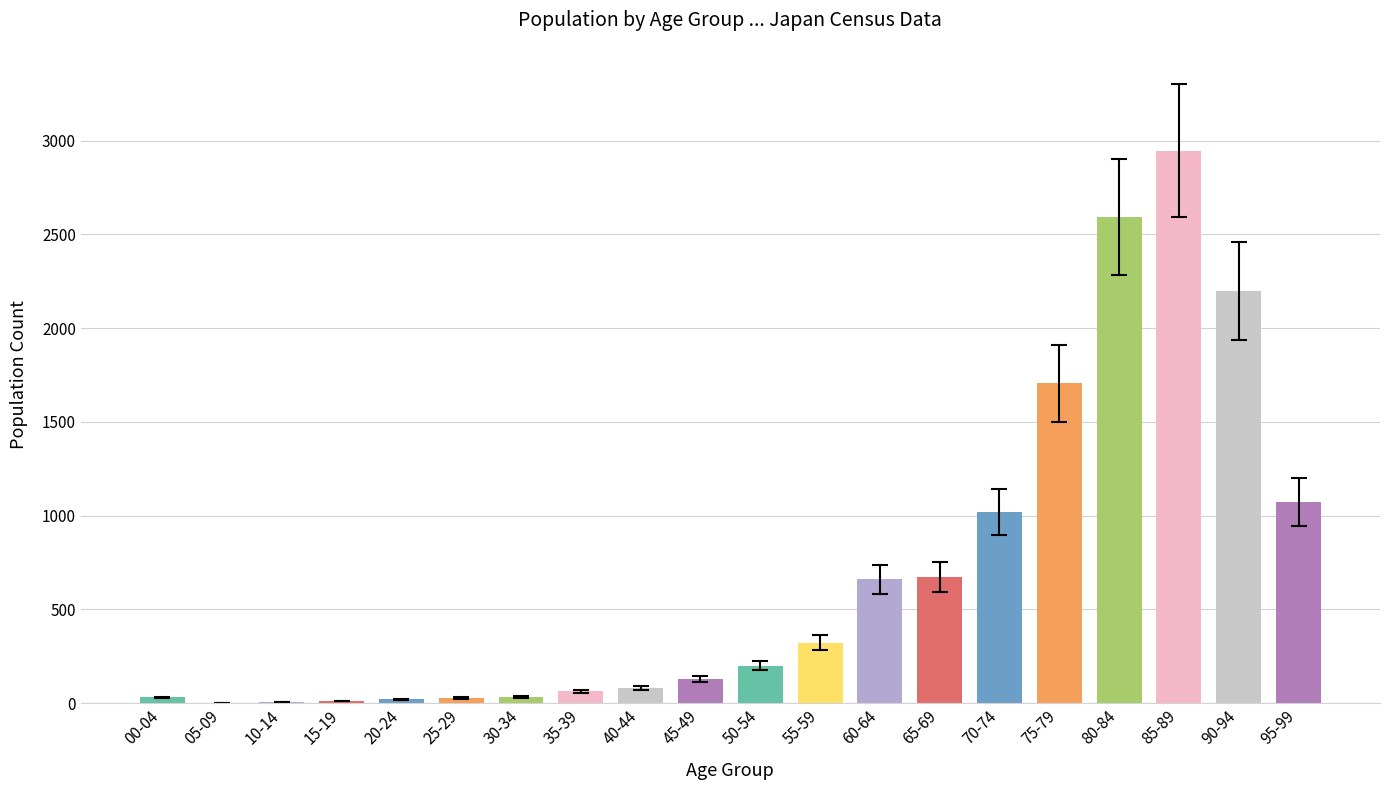

What is the greatest value displayed?

2947